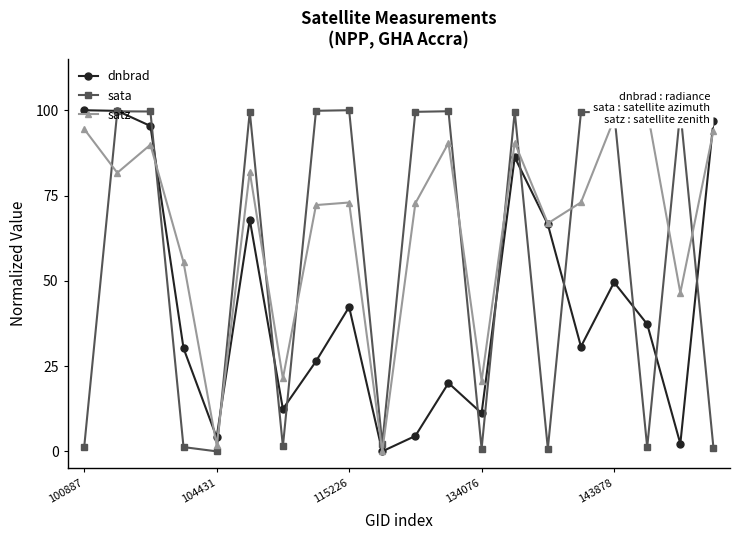

Count the number of data series in this chart.

3